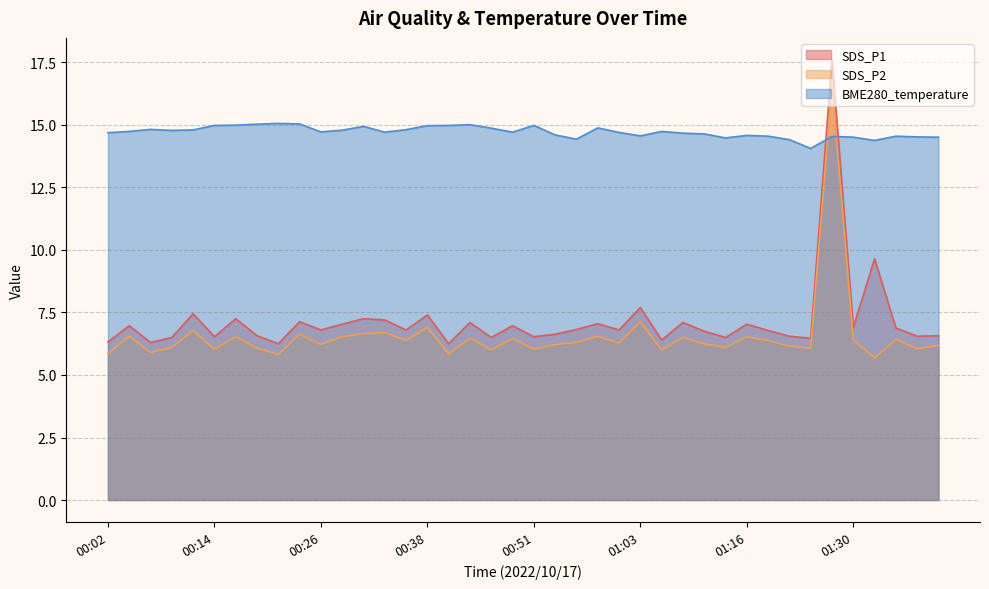

List the series in order of their peak value, lowest first.

BME280_temperature, SDS_P2, SDS_P1